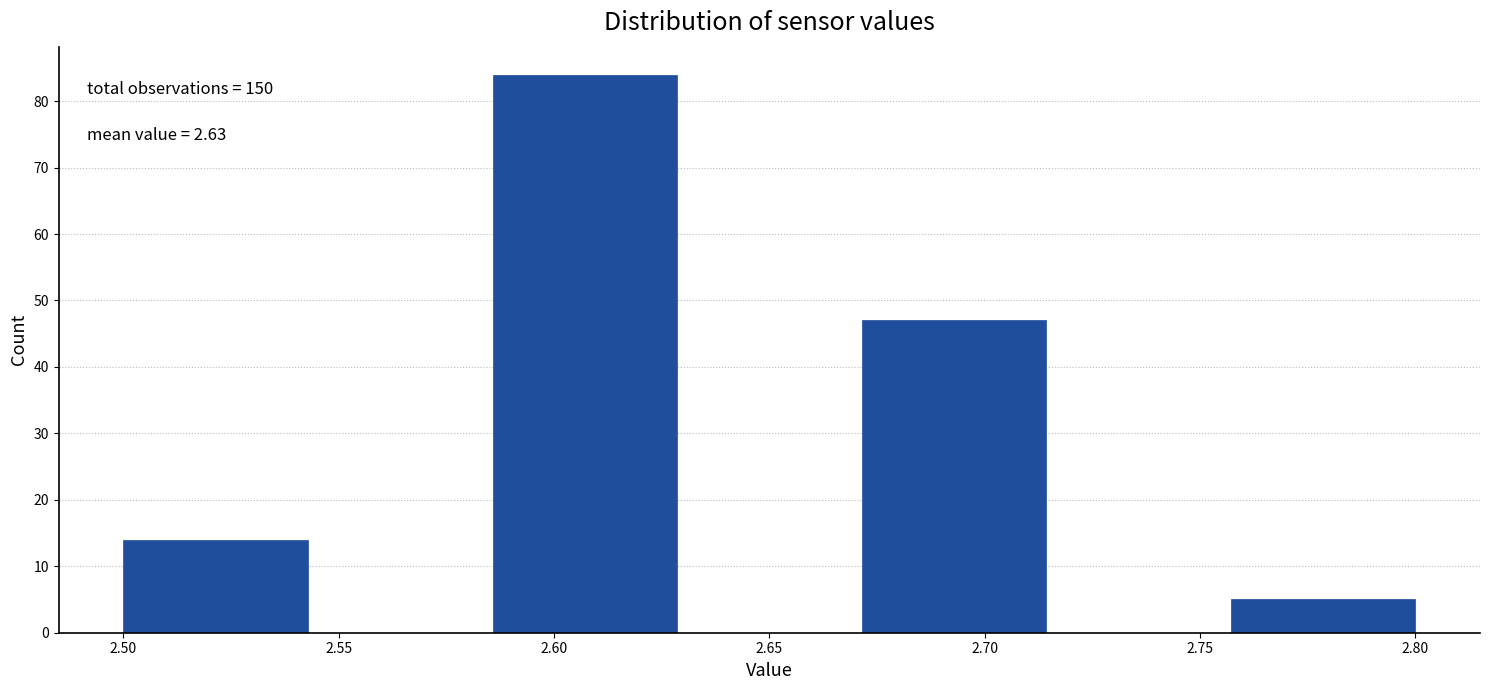

Over which range of the x-axis is the bar tallest?

2.585 to 2.630